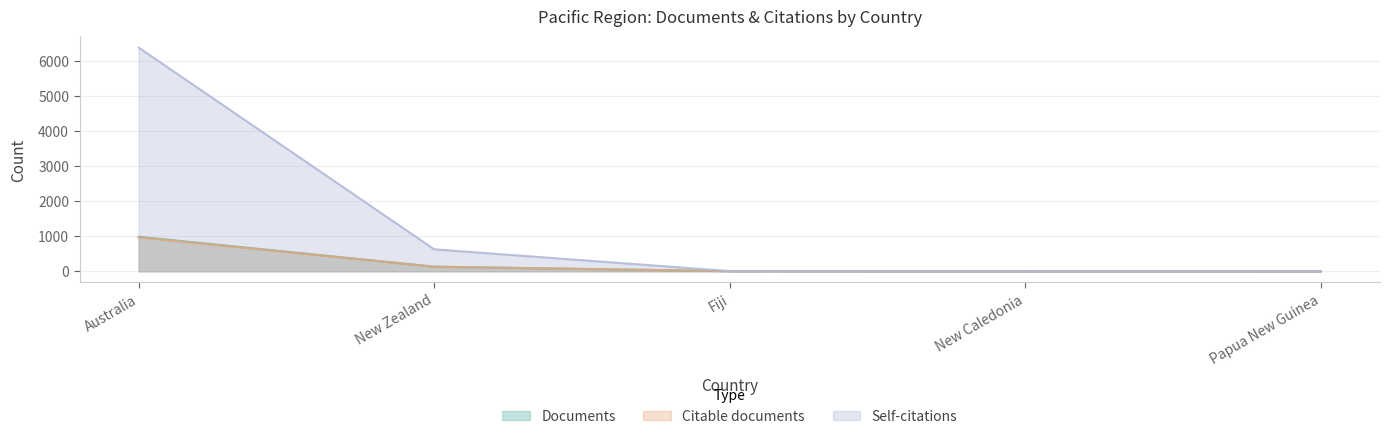

What is the highest value of the Citations series?

6393